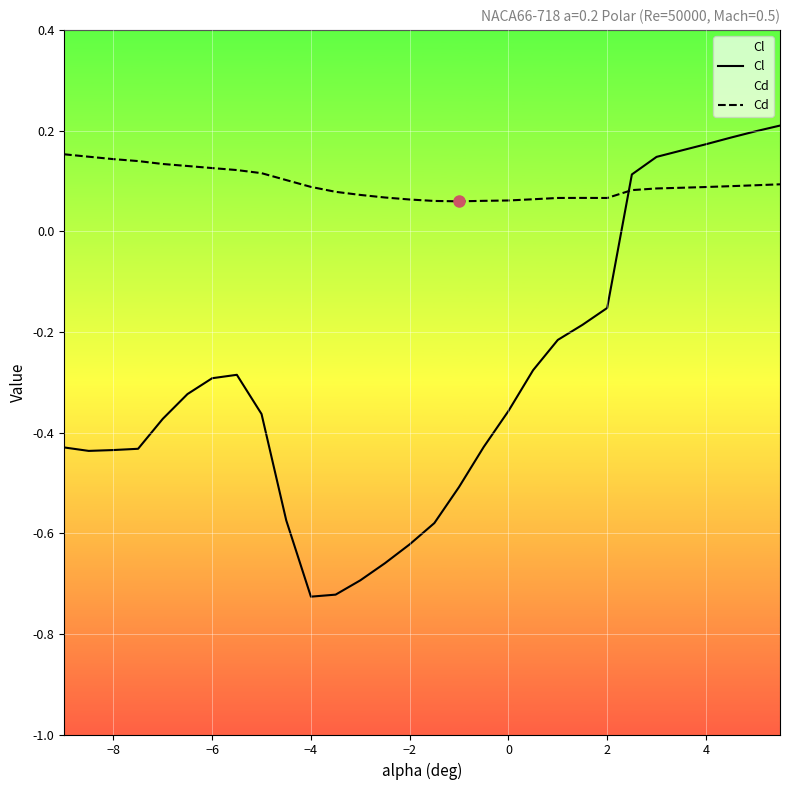

Which series has the largest total across all categories?

Cd